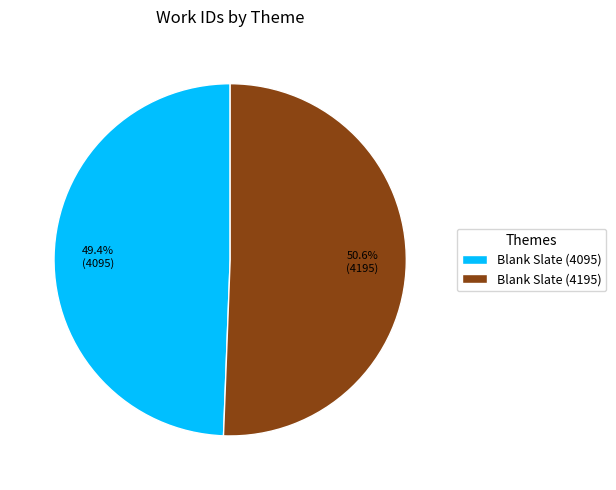

How many segments does this pie chart have?

2